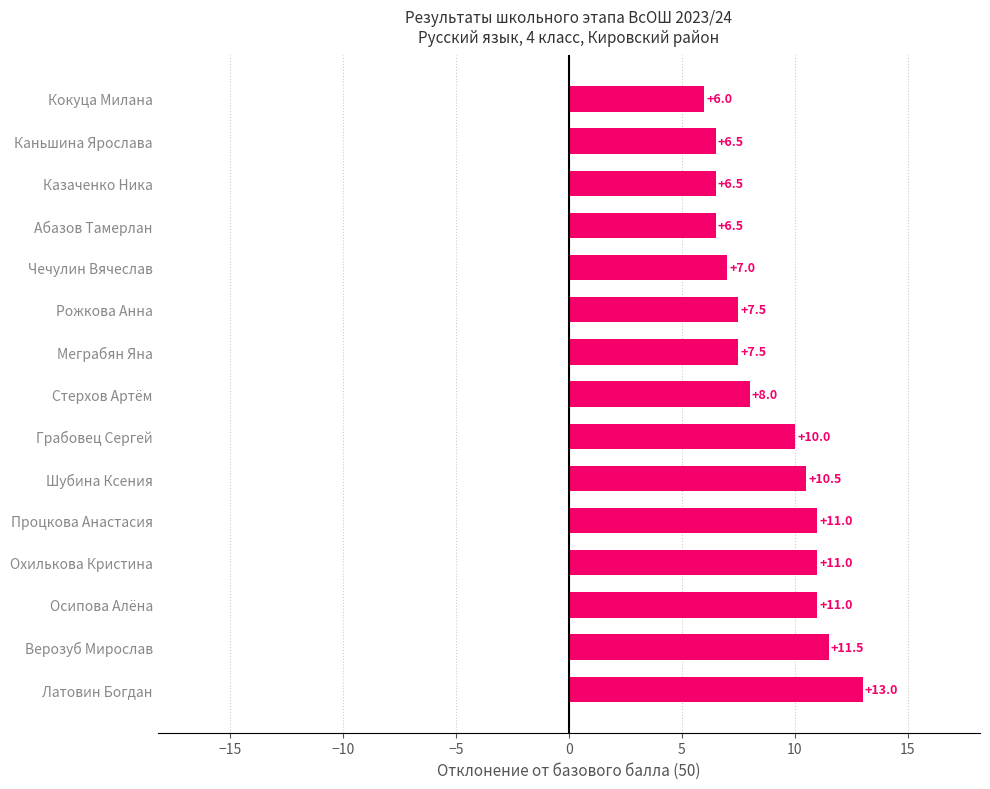

Is it true that the value at Латовин Богдан is 13.0?

True